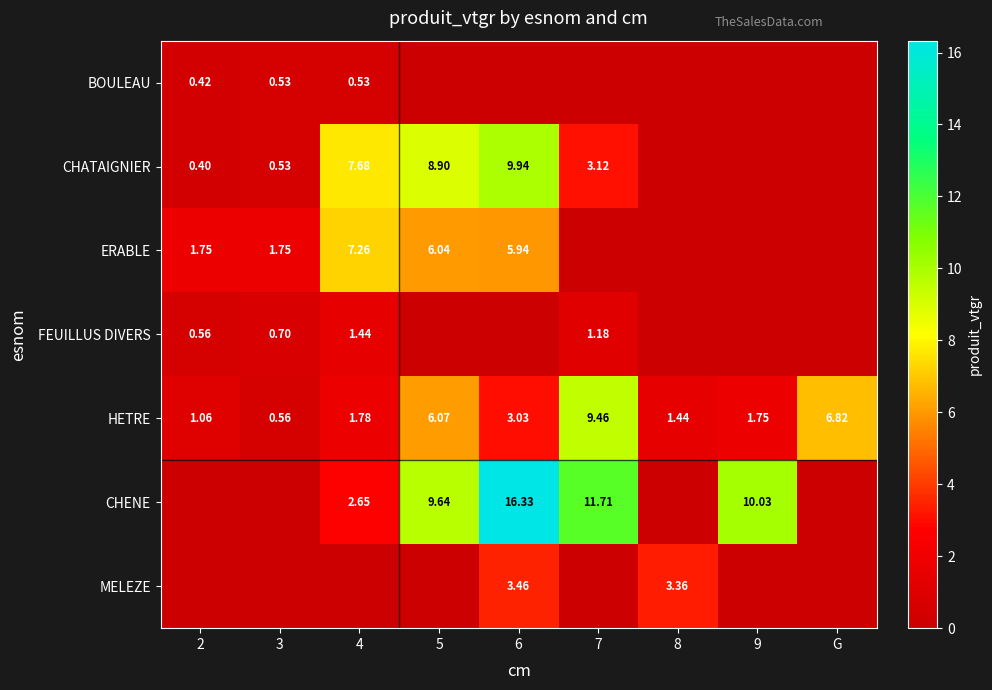

At how many categories does at least one series exceed 14?

1